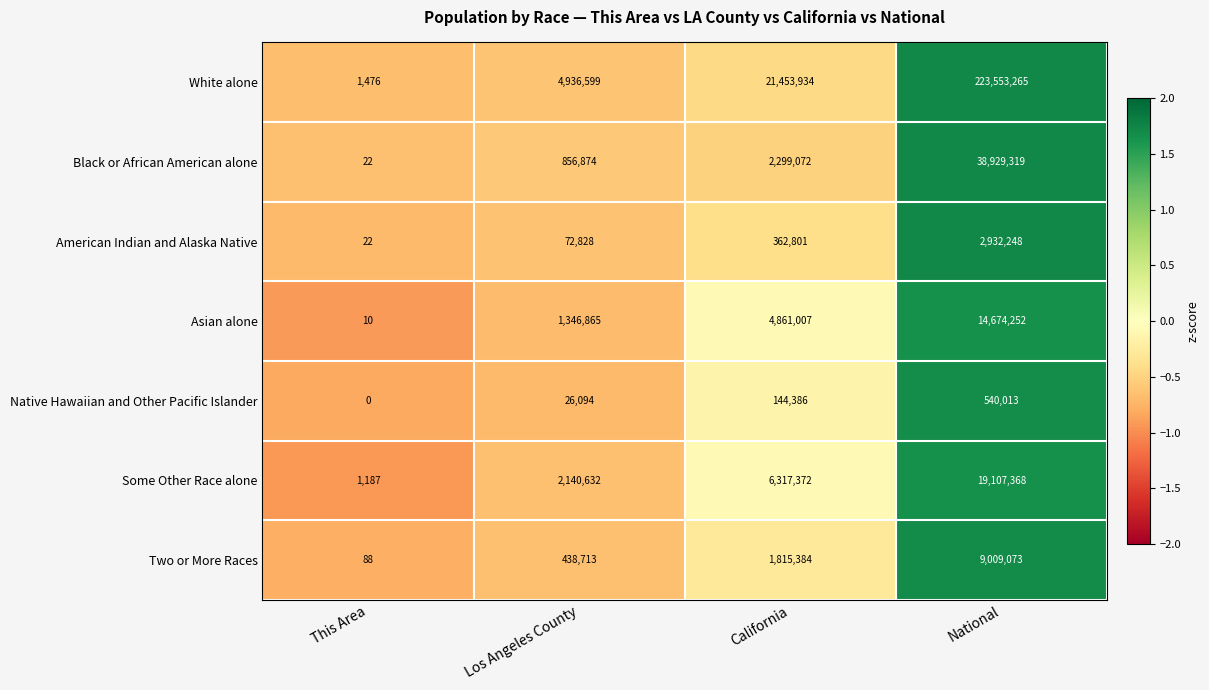

What is the difference between the second highest and second lowest values in the Two or More Races series?

1376671